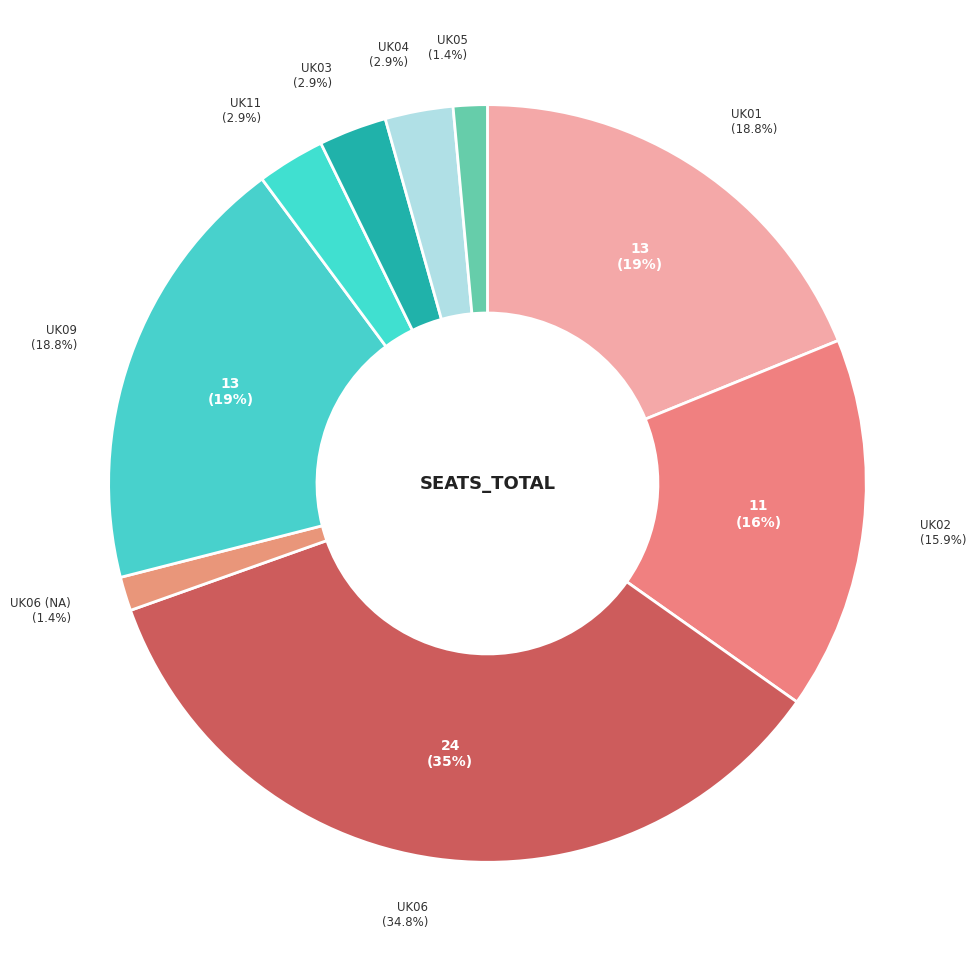

What percentage is the UK06 slice, to the nearest percent?

35%